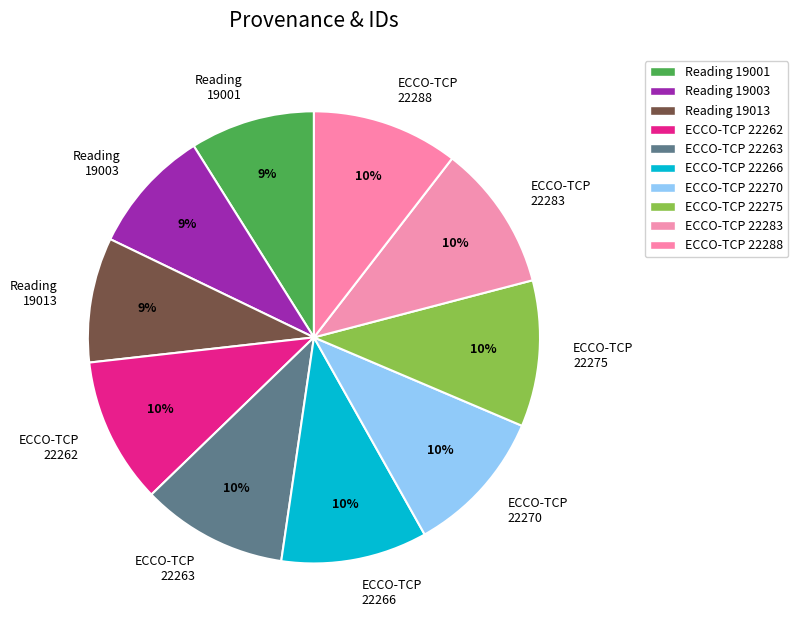

Approximately how many times larger is the value at Reading 19001 compared to ECCO-TCP 22266?

0.9